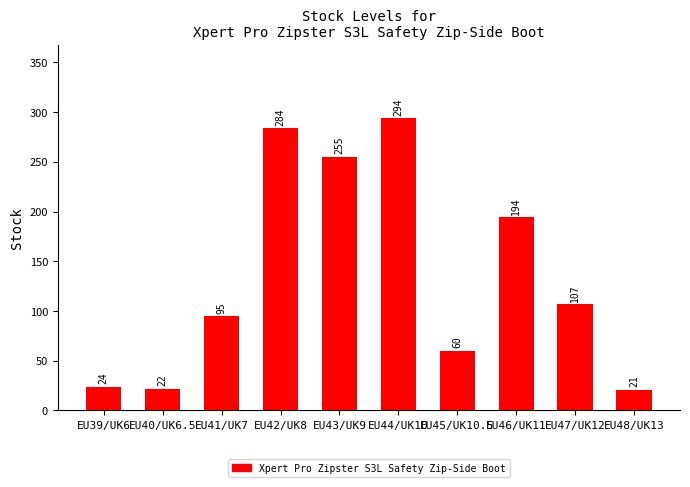

List the labels in order of value, largest first.

EU44/UK10, EU42/UK8, EU43/UK9, EU46/UK11, EU47/UK12, EU41/UK7, EU45/UK10.5, EU39/UK6, EU40/UK6.5, EU48/UK13